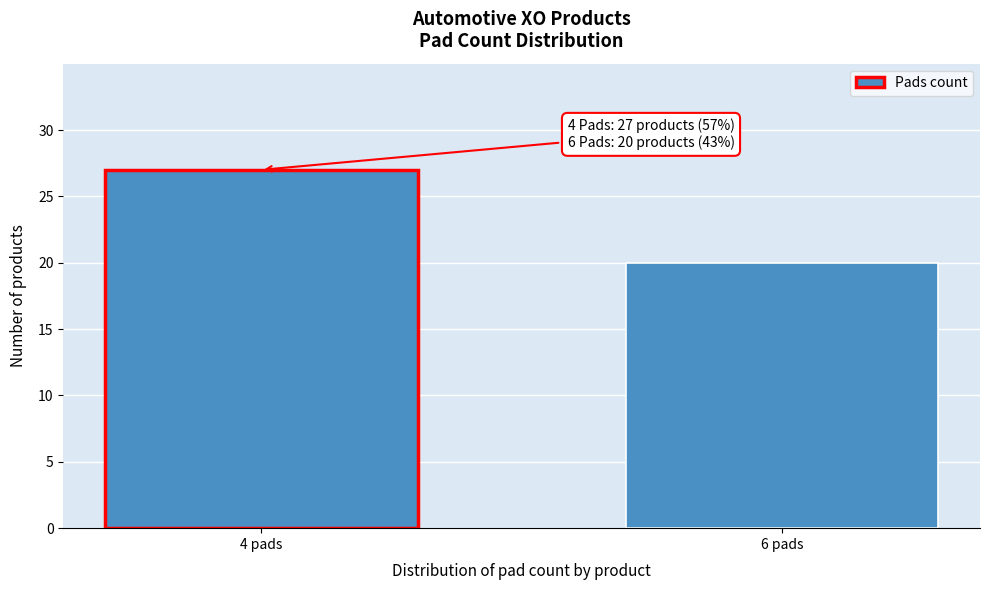

Reading left to right, transcribe all the data shown in this chart.

27	20